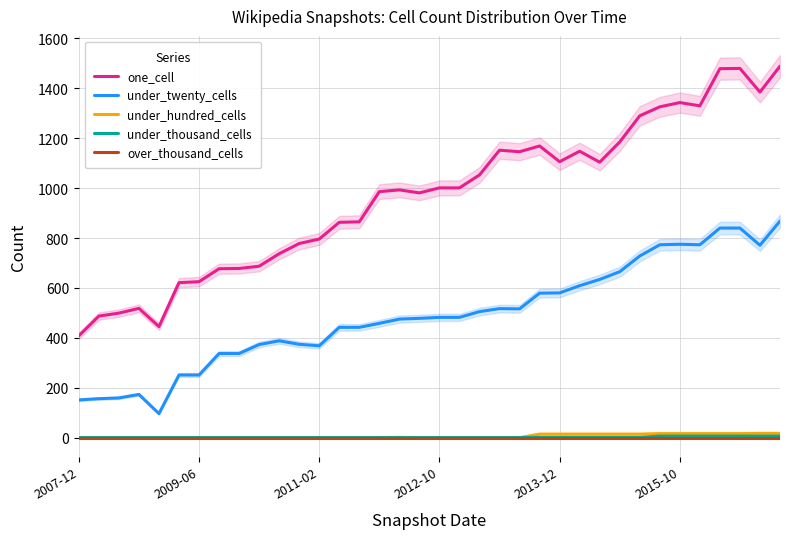

Reading left to right, extract all data points from this chart.

one_cell: 408	487	499	518	445	621	625	677	678	687	737	778	796	863	865	986	993	981	1001	1001	1053	1152	1146	1169	1106	1148	1104	1185	1290	1326	1343	1330	1479	1480	1385	1489
under_twenty_cells: 151	156	159	173	96	251	251	337	337	373	388	374	368	442	442	458	475	478	482	482	505	517	516	579	580	609	634	665	728	773	775	773	840	840	771	868
under_hundred_cells: 0	0	0	0	0	0	0	0	0	0	0	0	0	0	0	0	1	0	0	0	0	0	0	14	14	14	14	14	14	16	16	16	16	16	17	17
under_thousand_cells: 0	0	0	0	0	0	0	0	0	0	0	0	0	0	0	0	0	0	0	0	0	0	0	1	1	1	1	1	1	6	6	6	6	6	6	6
over_thousand_cells: 0	0	0	0	0	0	0	0	0	0	0	0	0	0	0	0	0	0	0	0	0	0	0	0	0	0	0	0	0	0	0	0	0	0	0	0